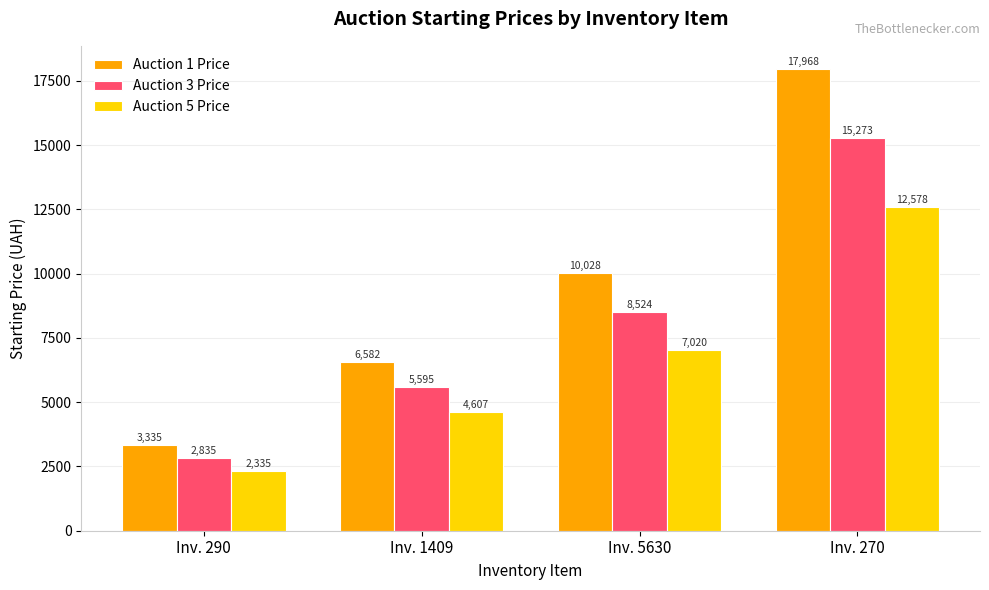

At which category is the sum across all series the highest?

Inv. 270